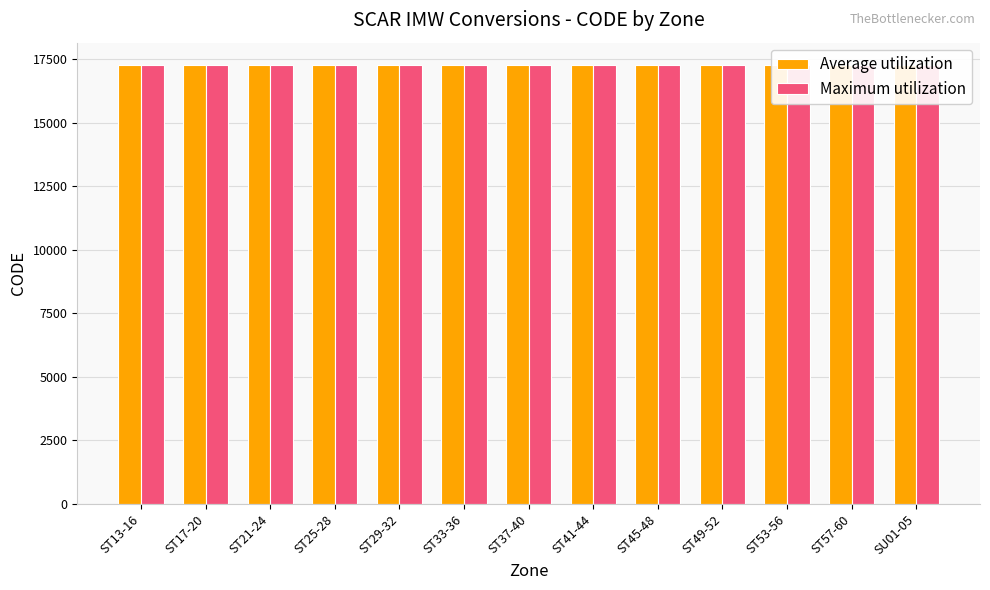

What position from the right is ST45-48?

5